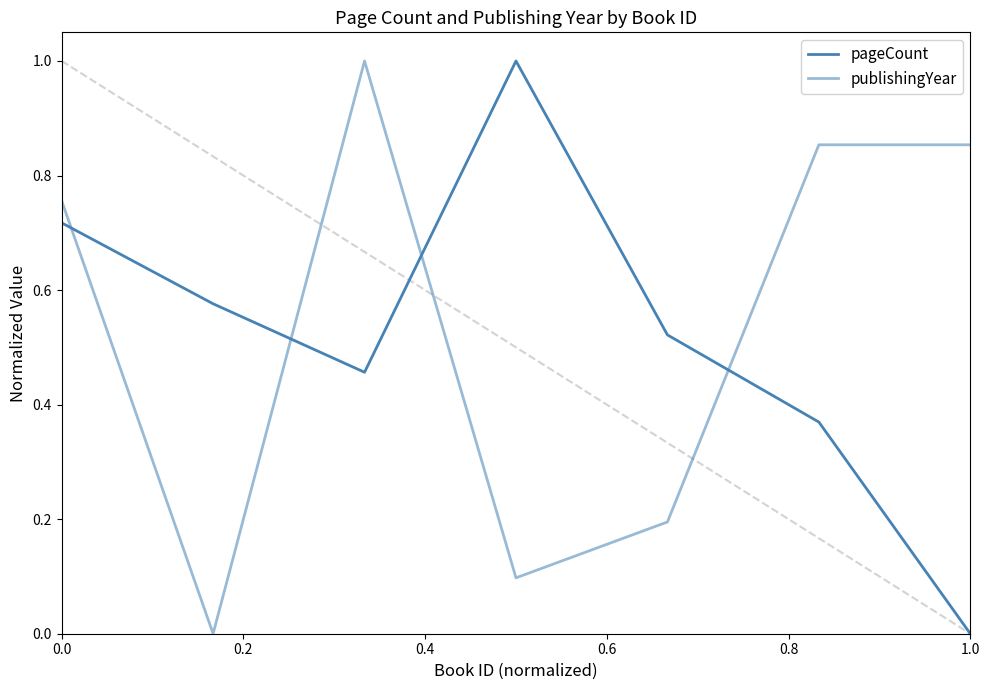

How many distinct data groups are displayed?

2